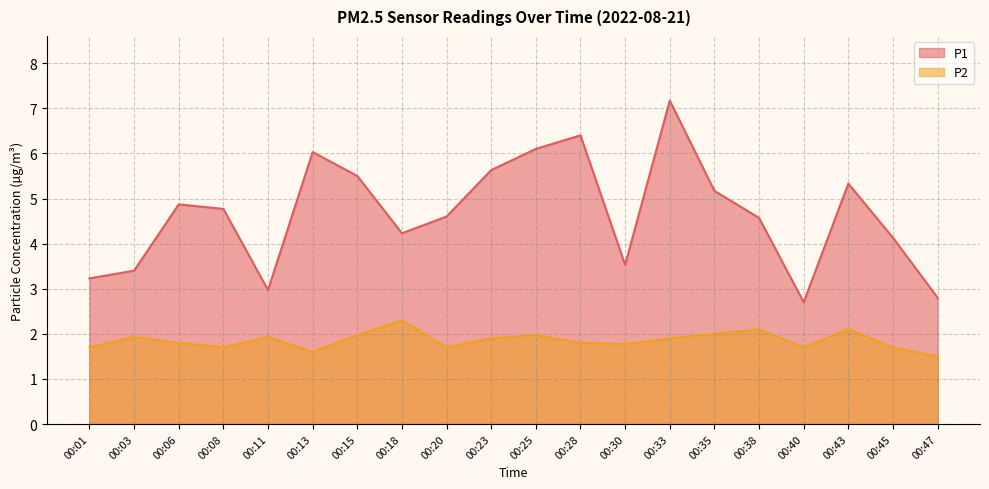

Between 00:06 and 00:33, which series saw the biggest shift?

P1